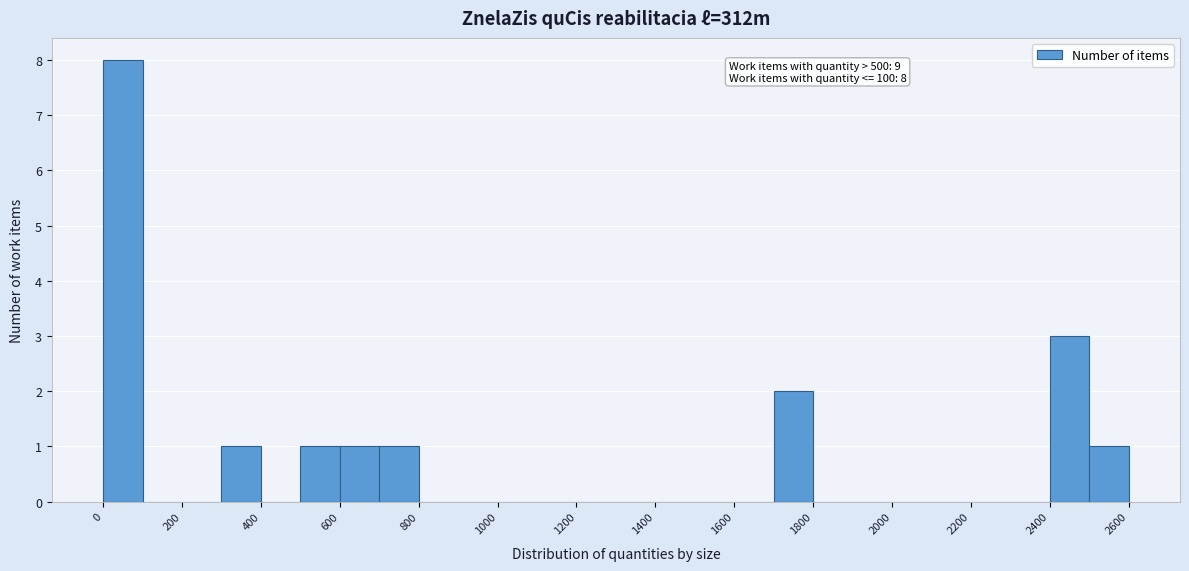

Which range on the x-axis has the tallest bar?

0 to 100